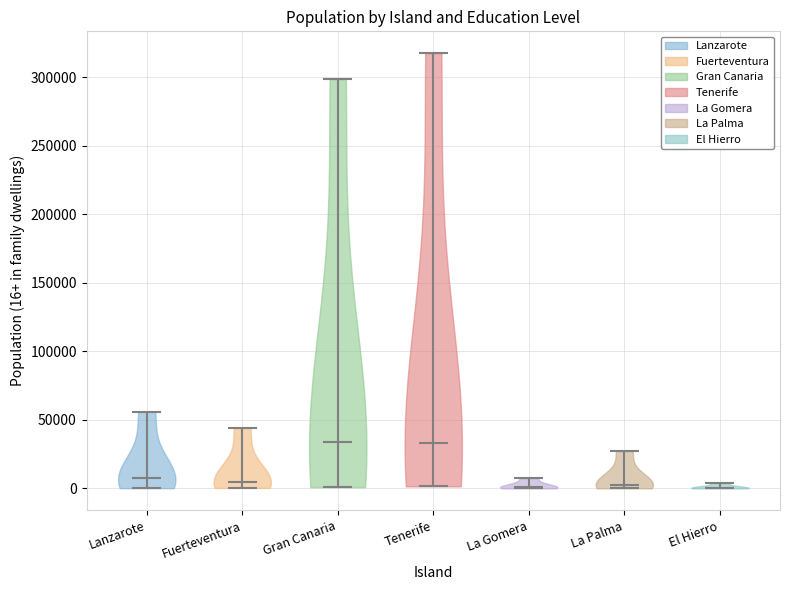

Reading left to right, read every violin against the y-axis: where its median line is, and the lowest and highest points it reaches. The values are not printed on the chart, so give them approximately, as read against the axis.

Lanzarote: median line 10000, lowest point 0, highest point 55000
Fuerteventura: median line 5000, lowest point 0, highest point 45000
Gran Canaria: median line 35000, lowest point 0, highest point 300000
Tenerife: median line 35000, lowest point 0, highest point 320000
La Gomera: median line 0, lowest point 0, highest point 5000
La Palma: median line 5000, lowest point 0, highest point 25000
El Hierro: median line 0, lowest point 0, highest point 5000